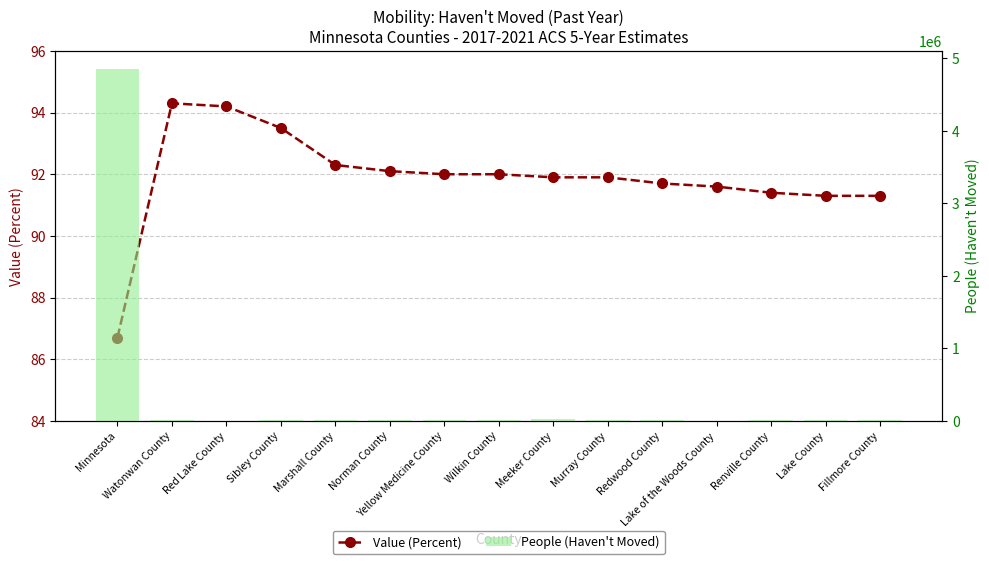

Reading left to right, transcribe all the data shown in this chart.

Value (Percent): Minnesota=86.7	Watonwan County=94.3	Red Lake County=94.2	Sibley County=93.5	Marshall County=92.3	Norman County=92.1	Yellow Medicine County=92.0	Wilkin County=92.0	Meeker County=91.9	Murray County=91.9	Redwood County=91.7	Lake of the Woods County=91.6	Renville County=91.4	Lake County=91.3	Fillmore County=91.3
People (Haven't Moved): Minnesota=4858012.0	Watonwan County=10432.0	Red Lake County=3656.0	Sibley County=13853.0	Marshall County=8293.0	Norman County=5925.0	Yellow Medicine County=8756.0	Wilkin County=5912.0	Meeker County=21095.0	Murray County=7490.0	Redwood County=14029.0	Lake of the Woods County=3402.0	Renville County=13363.0	Lake County=9771.0	Fillmore County=19098.0